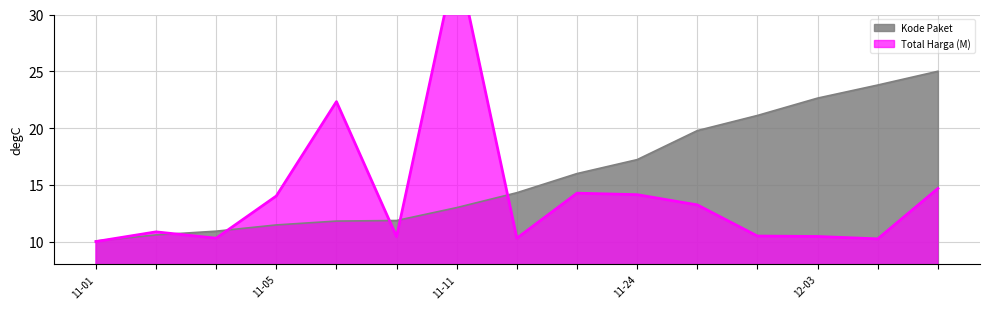

What is the average value of the Kode Paket series?

16.0